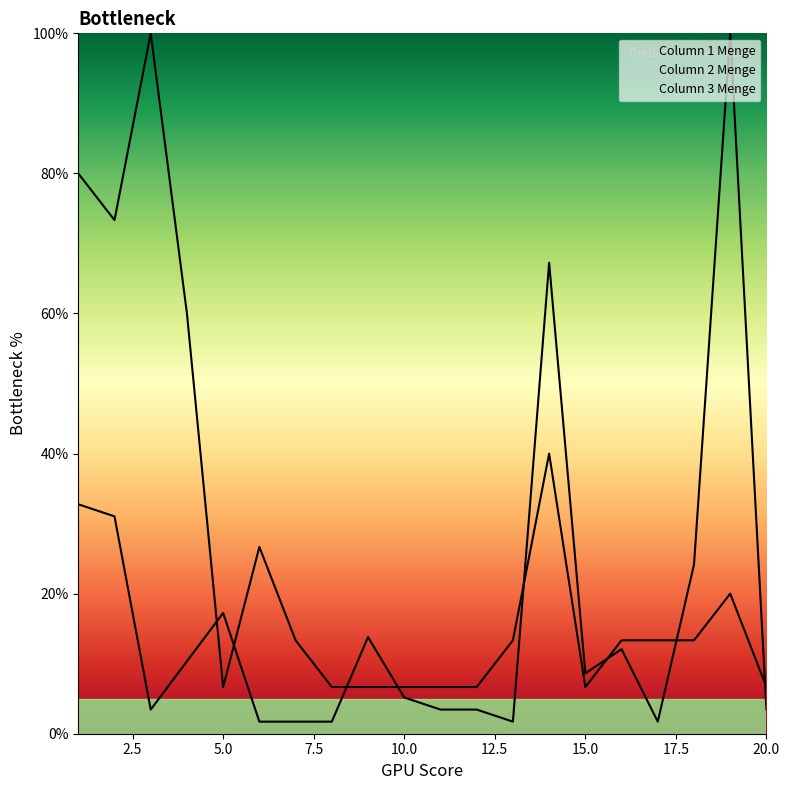

Which series has the largest total across all categories?

Column 3 Menge